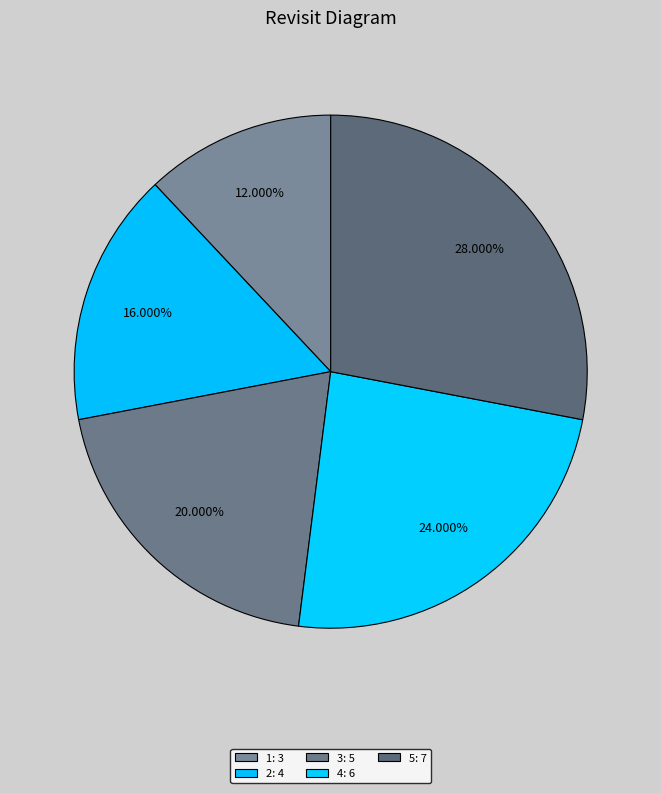

Does 5 represent more than half of the total?

No